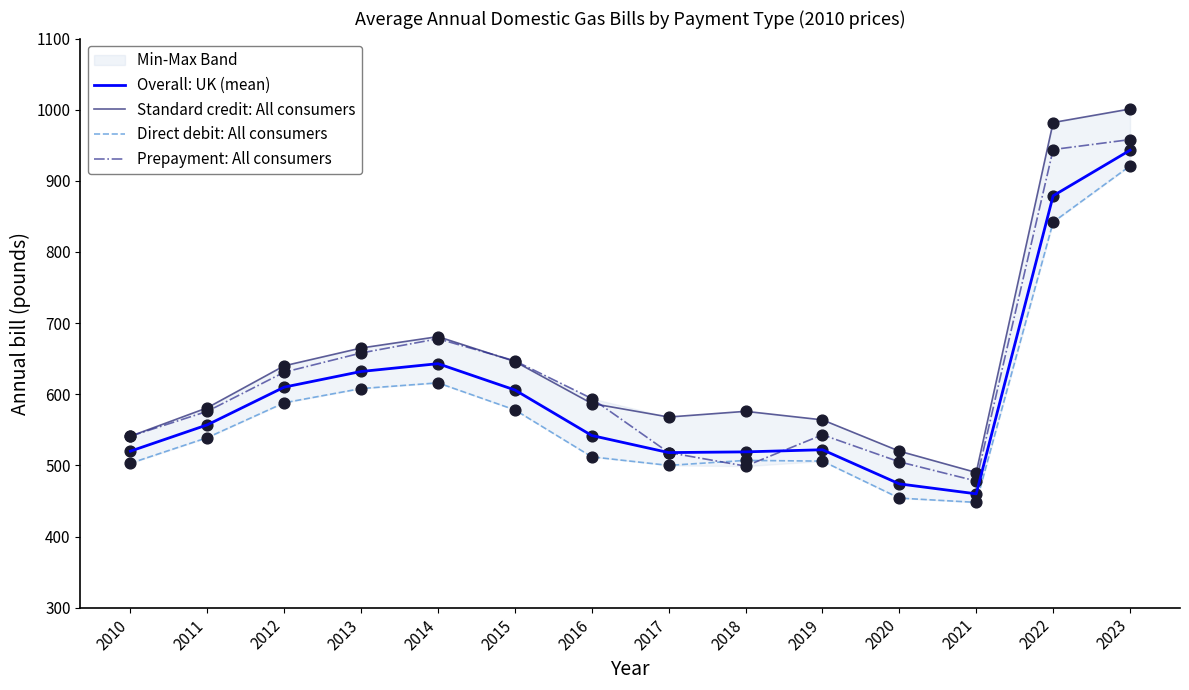

What are all the series names shown in the legend?

Overall: UK (mean), Standard credit: All consumers, Direct debit: All consumers, Prepayment: All consumers